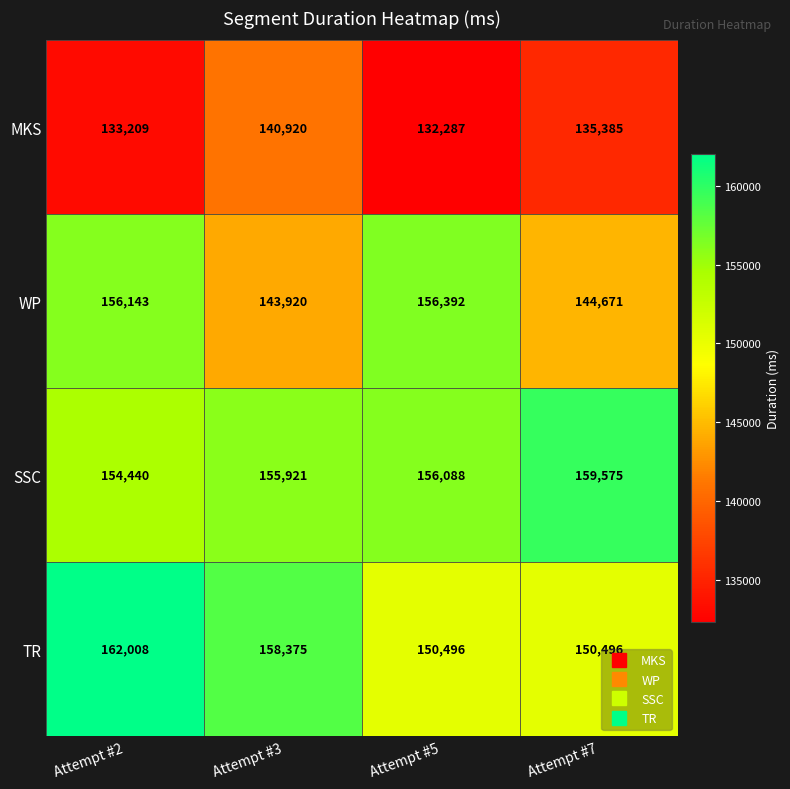

At how many categories does at least one series exceed 141701?

4